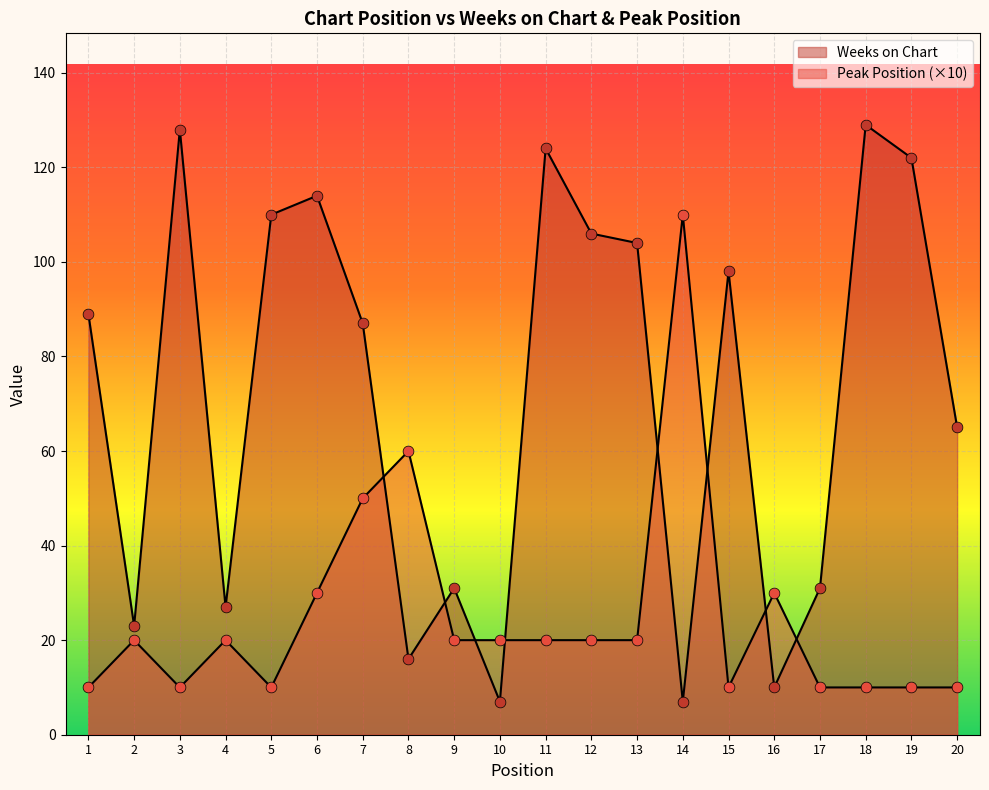

What are all the series names shown in the legend?

Weeks on Chart, Peak Position